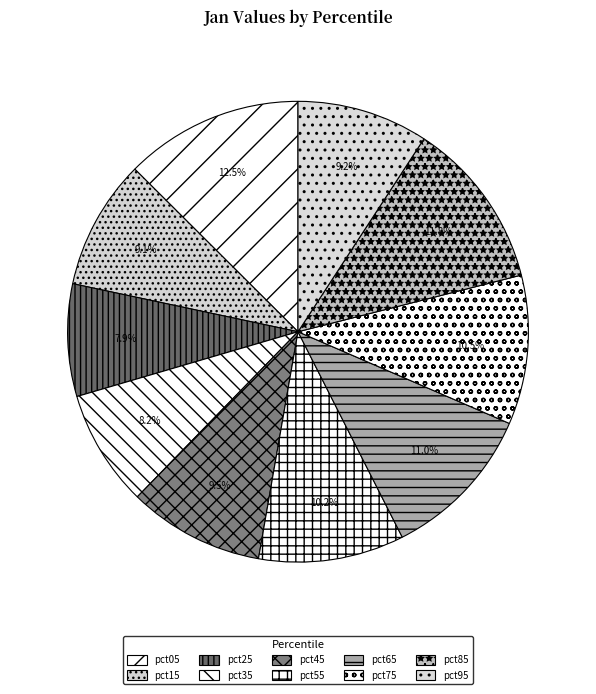

How much of the chart is everything except pct35?

91.8%